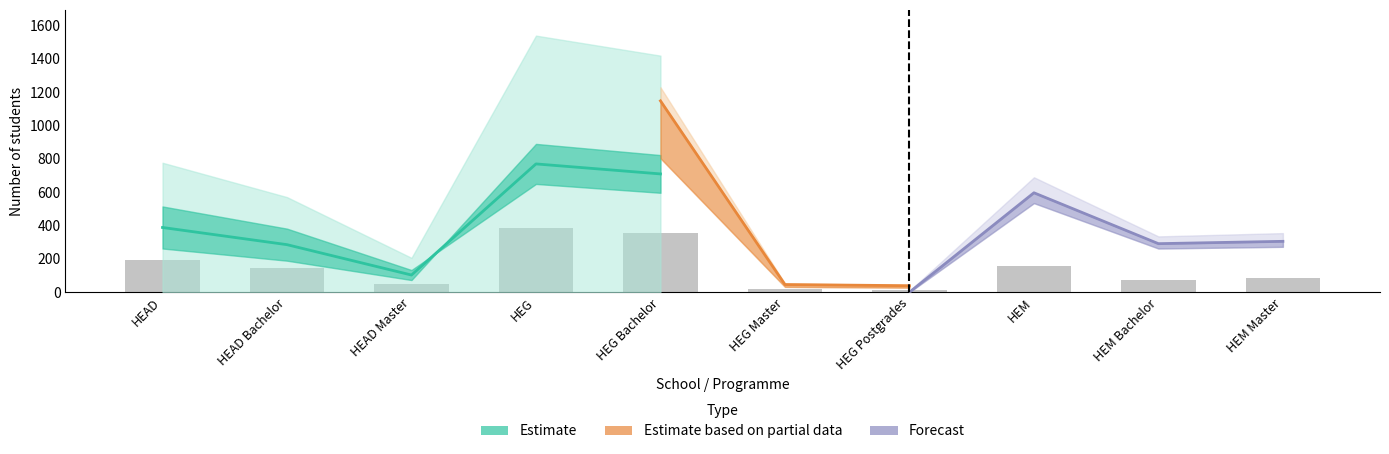

How many groups of bars are there?

10